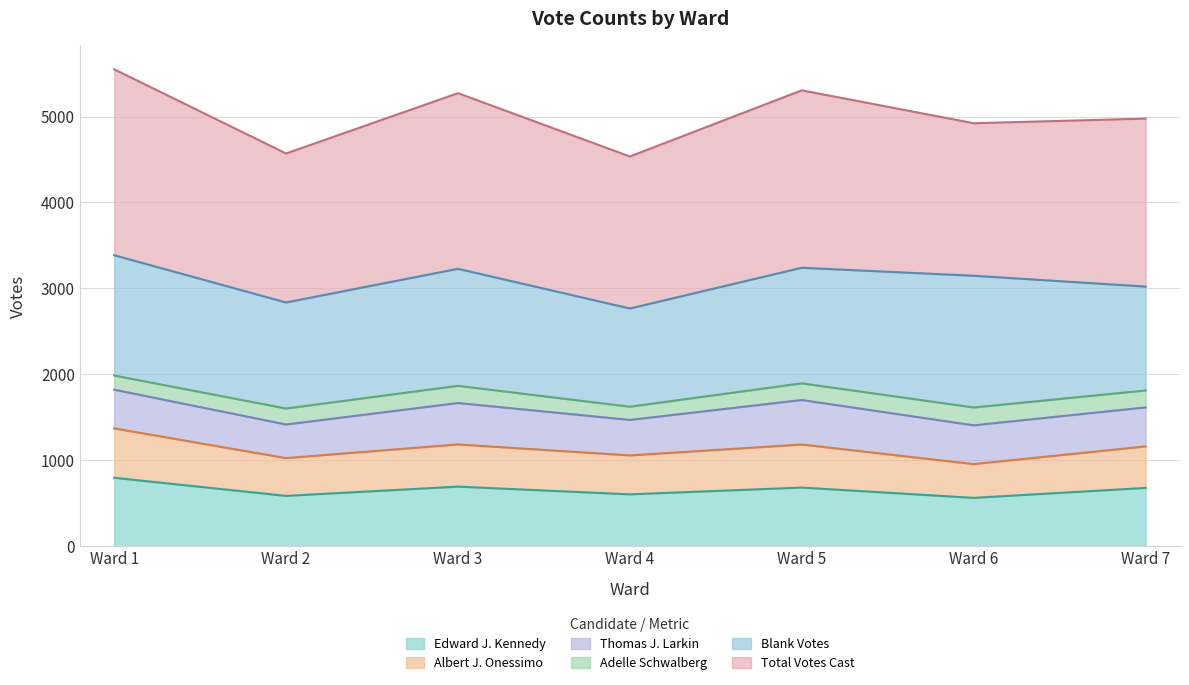

Where is the first local maximum for Albert J. Onessimo?

Ward 3